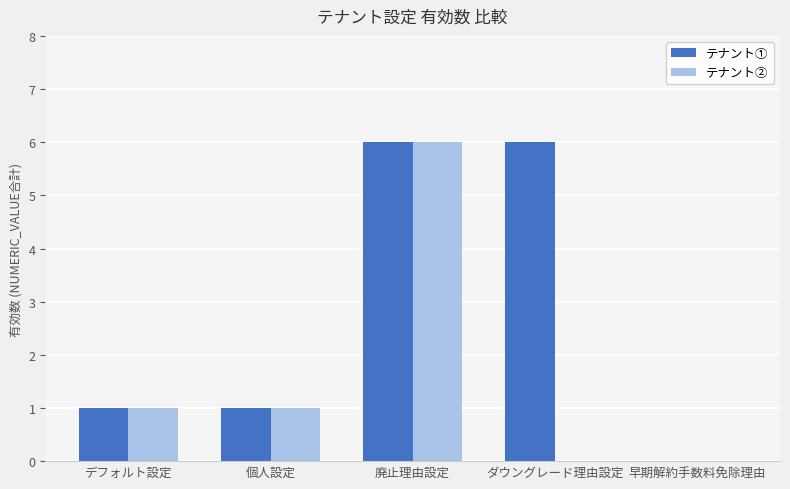

Is the value of テナント① at ダウングレード理由設定 greater than the value of テナント② at ダウングレード理由設定?

Yes